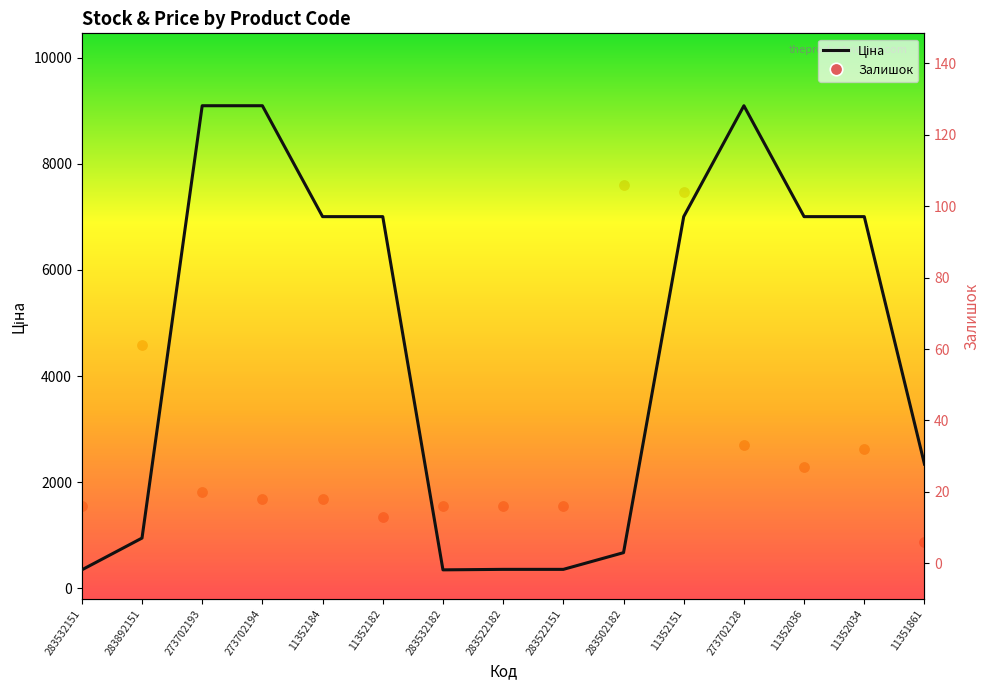

How many interior local peaks does the Ціна series have?

1